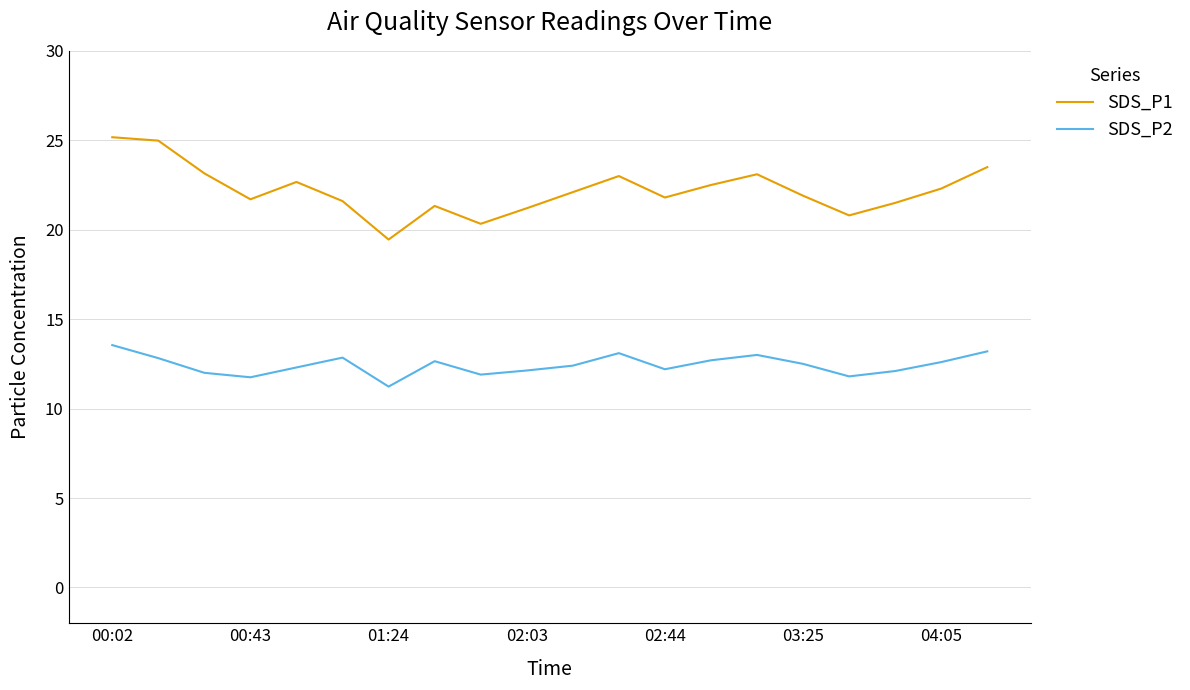

True or false: SDS_P1 and SDS_P2 intersect in this chart.

False